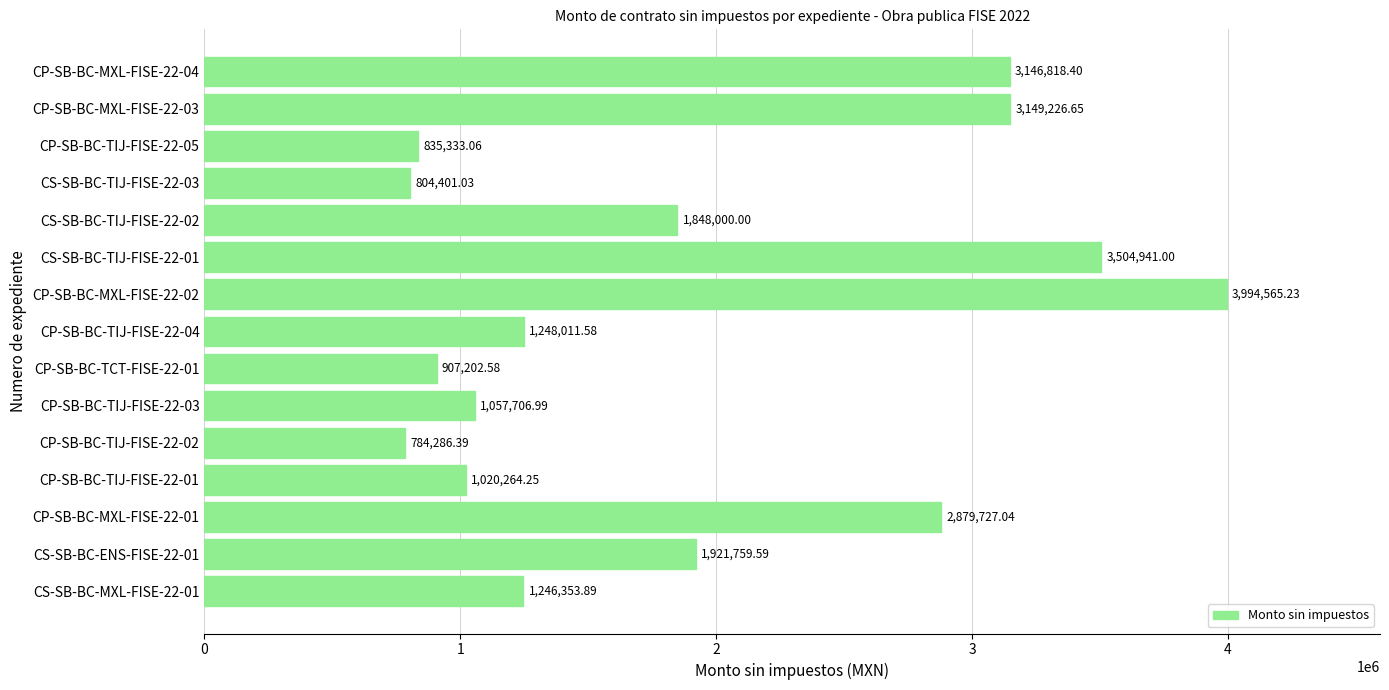

How many values are below 1248011?

7